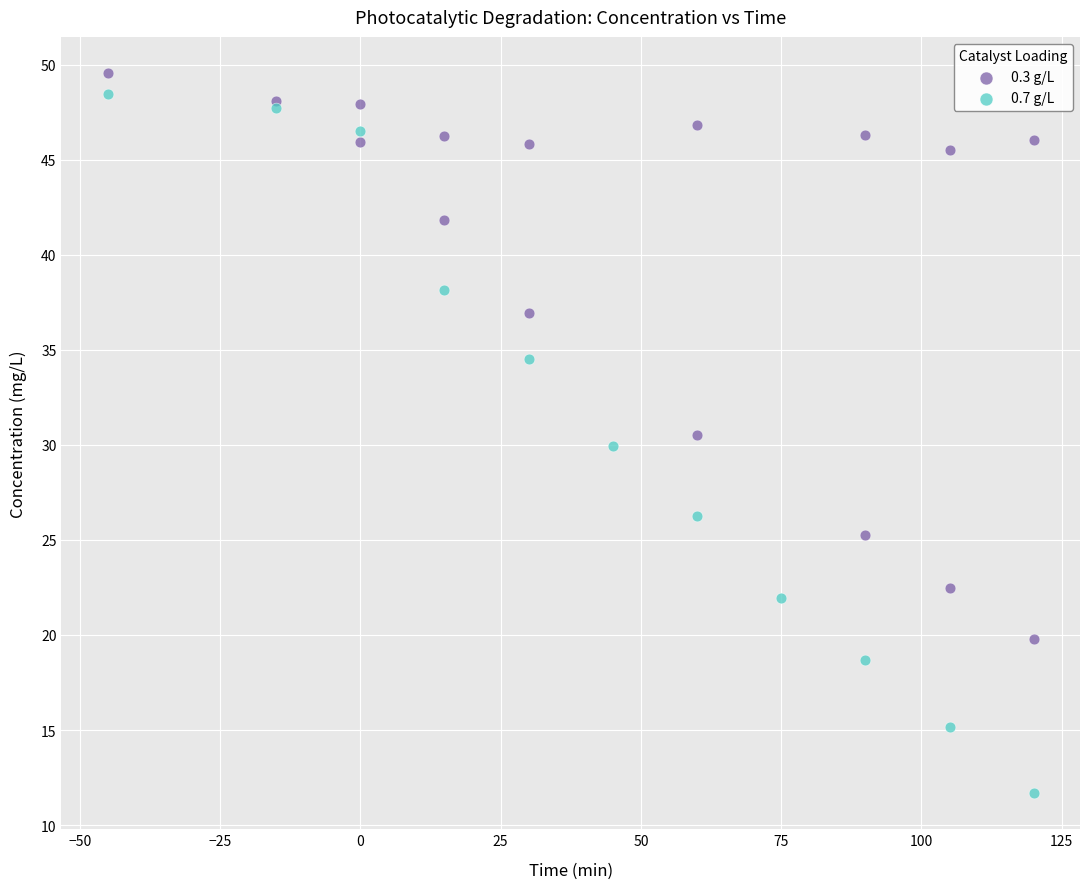

Which series has the largest Y range (max minus min)?

0.7 g/L